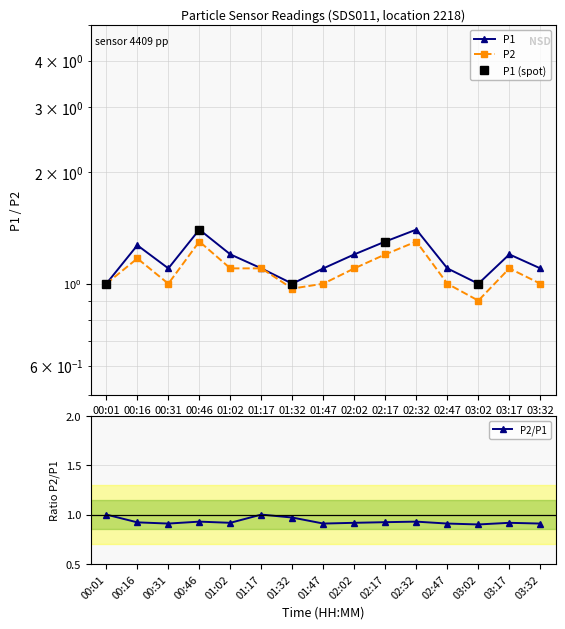

True or false: P1 and P2 cross at least once.

False